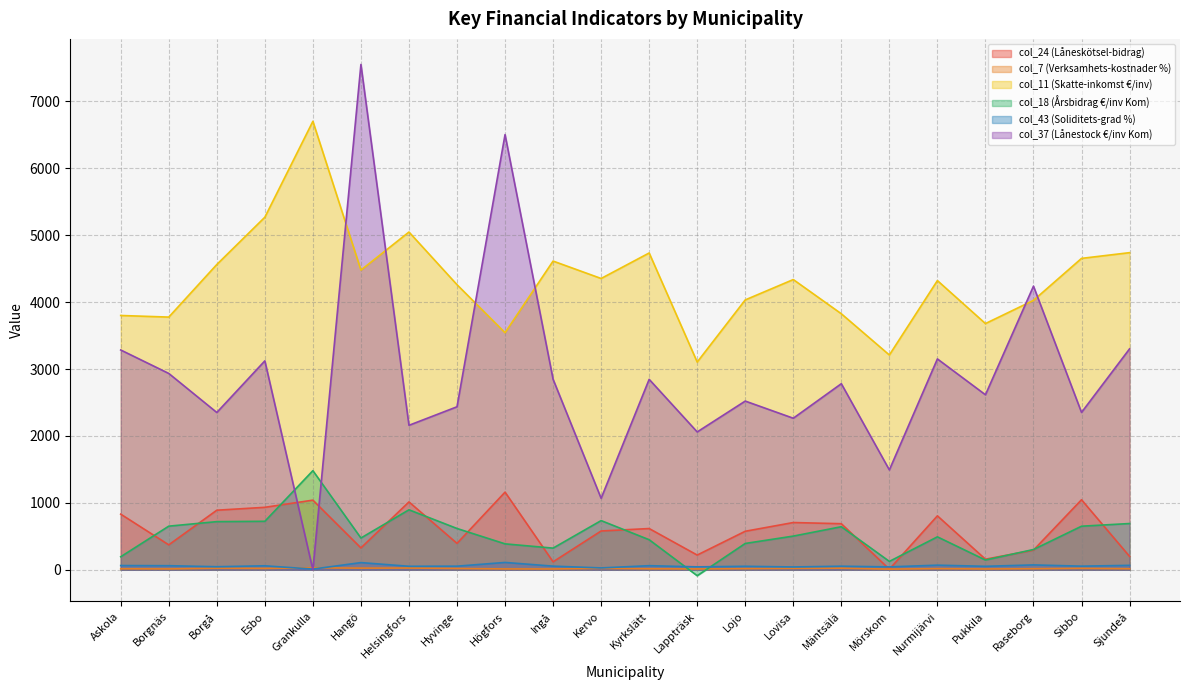

What is the spread (max minus min) of values at Ingå?

4600.7